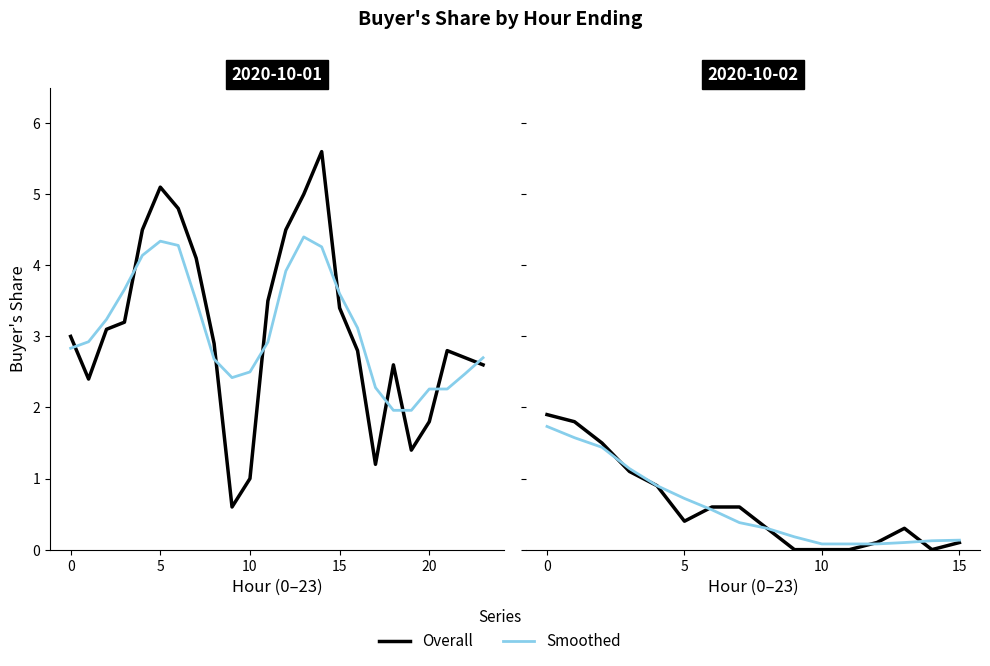

What is the difference between the maximum and minimum values?

5.6